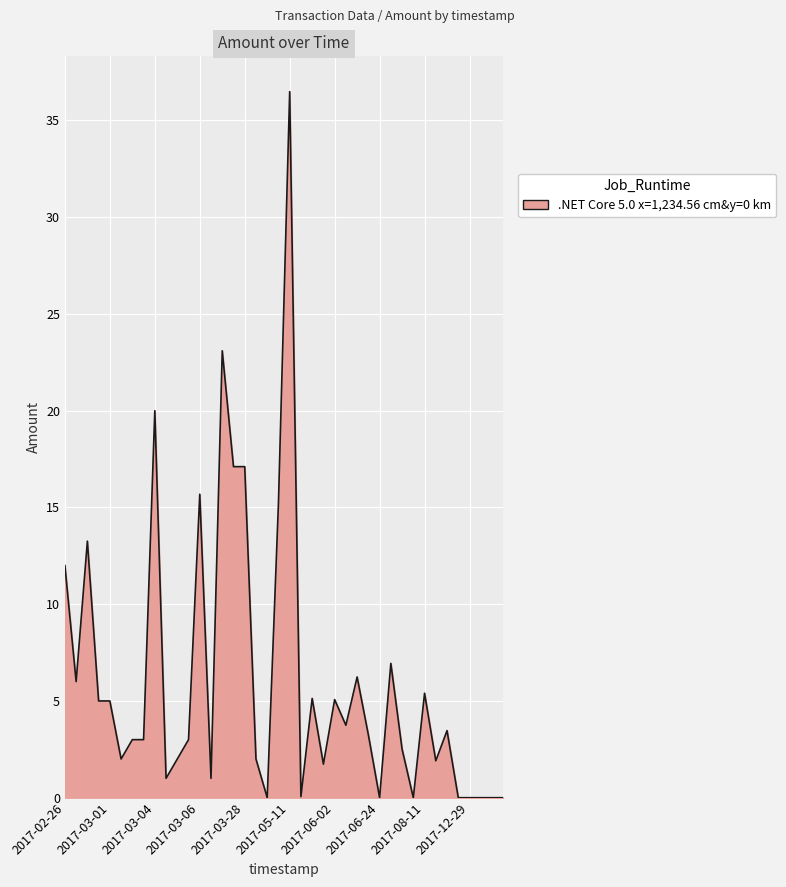

What is the greatest value displayed?

36.5